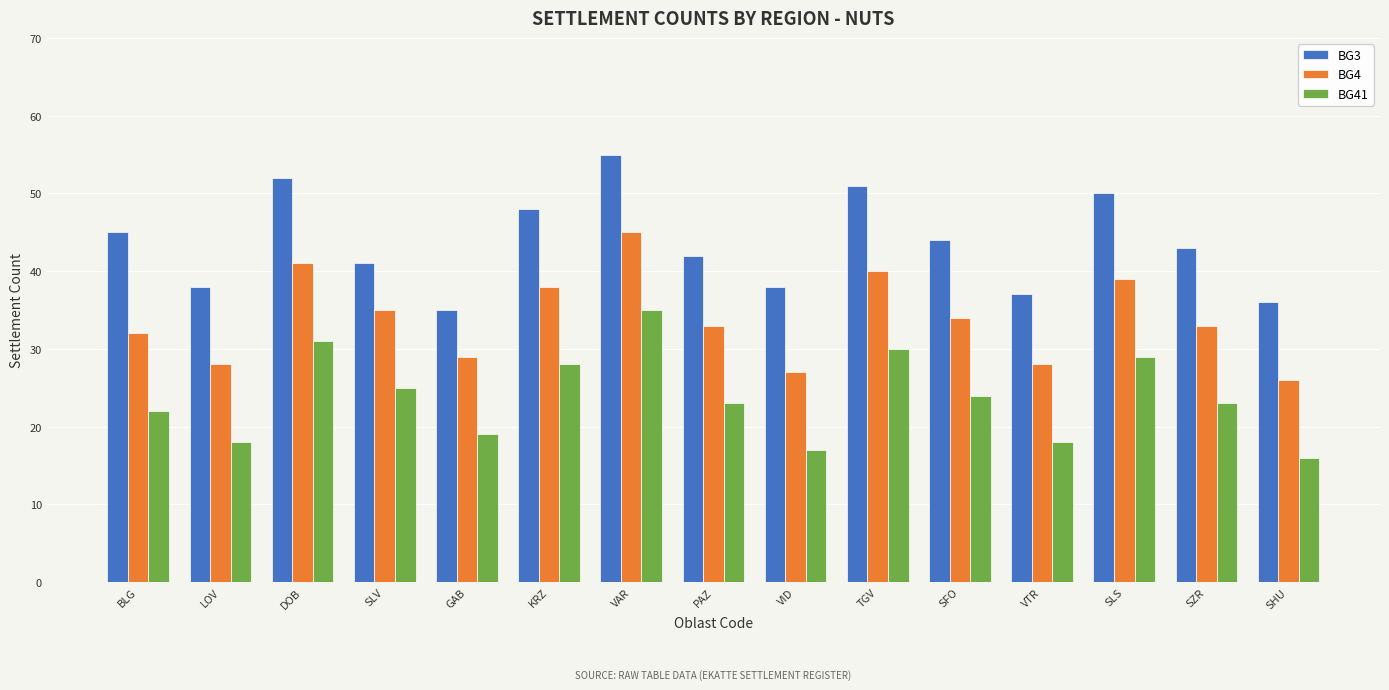

Is the value of BG41 at KRZ greater than the value of BG3 at SFO?

No